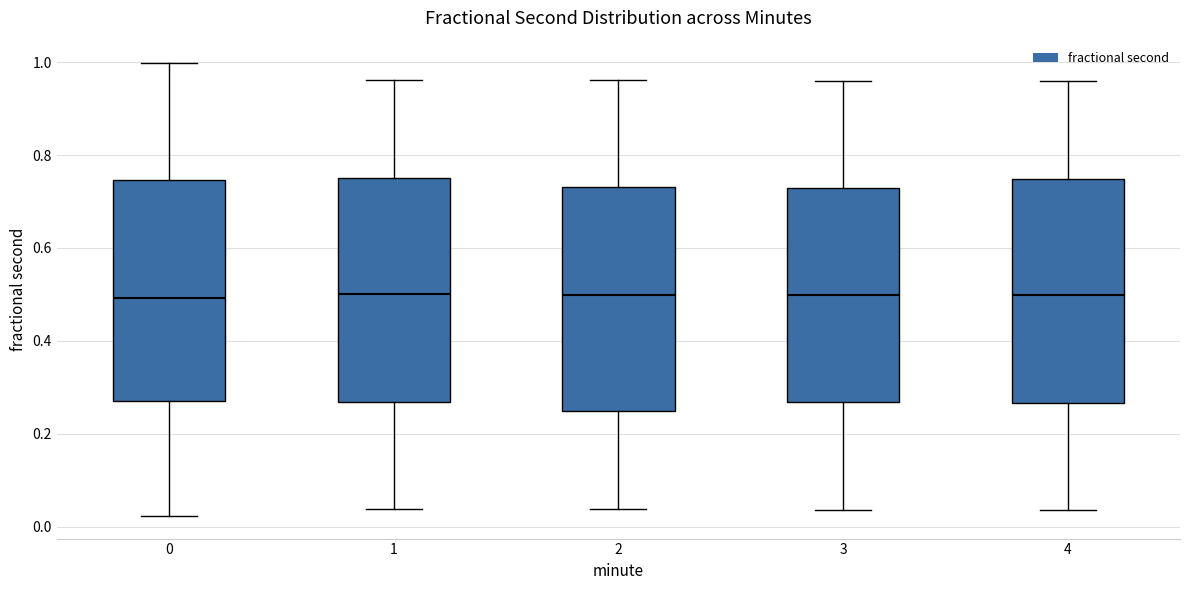

Reading left to right, transcribe this box plot: for each box, give where its median line is, the range the box spans, and where its two whiskers end, as read against the y-axis. The values are not printed on the chart, so give them approximately, as read against the axis.

0: median 0.50, box 0.26 to 0.74, whiskers 0.02 to 1.00
1: median 0.50, box 0.26 to 0.76, whiskers 0.04 to 0.96
2: median 0.50, box 0.24 to 0.74, whiskers 0.04 to 0.96
3: median 0.50, box 0.26 to 0.72, whiskers 0.04 to 0.96
4: median 0.50, box 0.26 to 0.74, whiskers 0.04 to 0.96